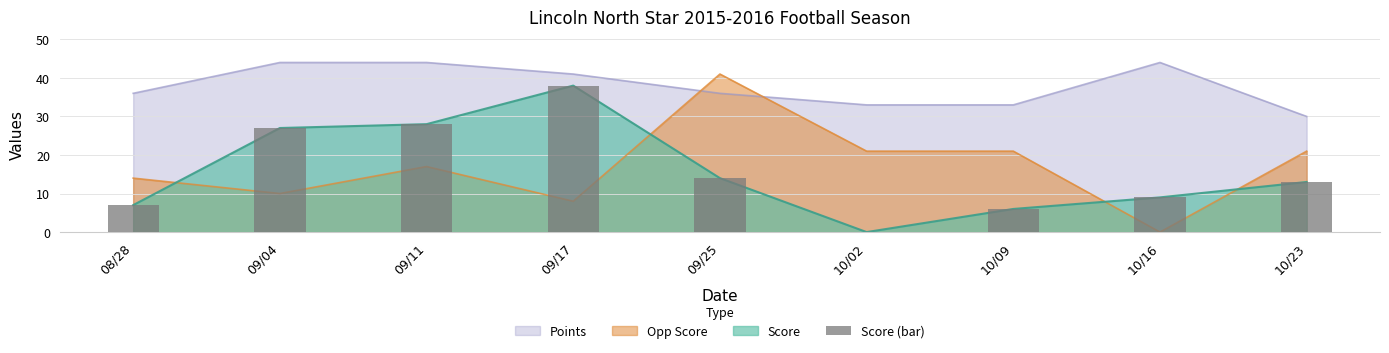

Does the chart contain any negative values?

No